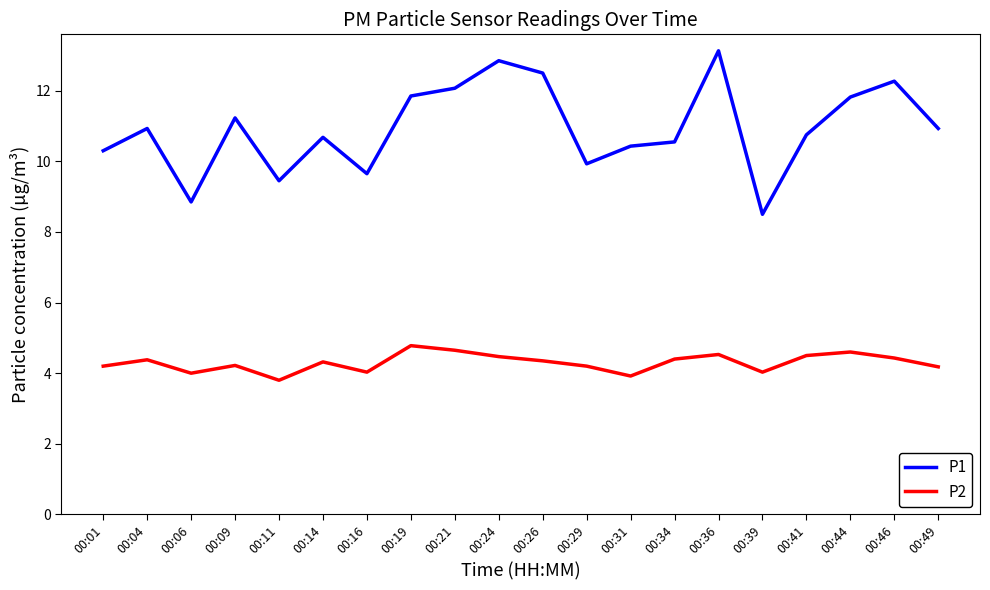

Rank the series at 00:41 from lowest to highest value.

P2, P1